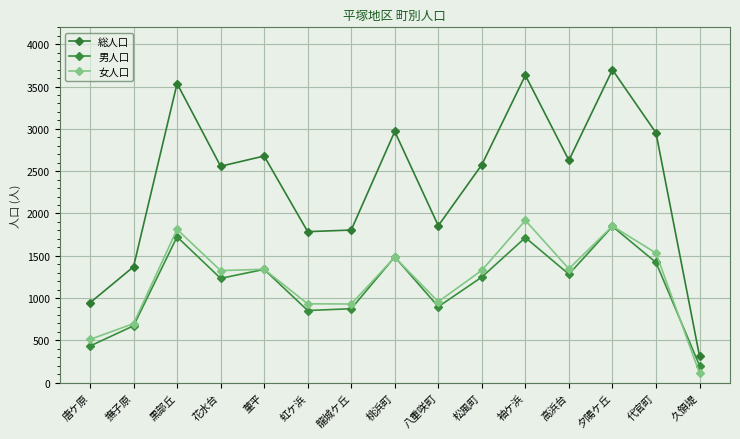

What is the maximum value shown in the chart?

3698